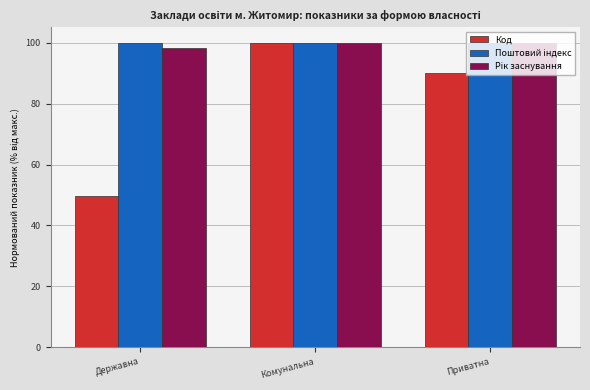

What is the approximate value of Код at Державна?

49.5